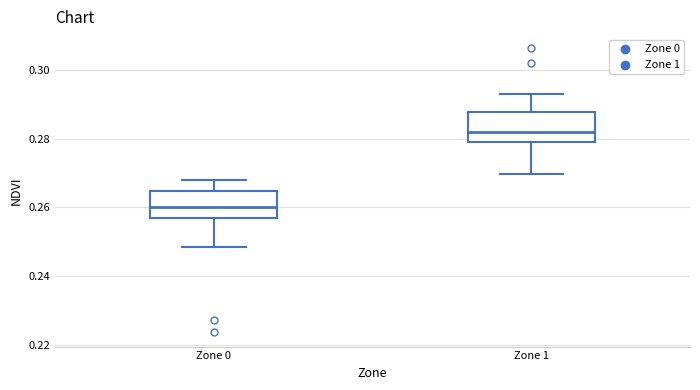

Which box has the highest median line?

Zone 1